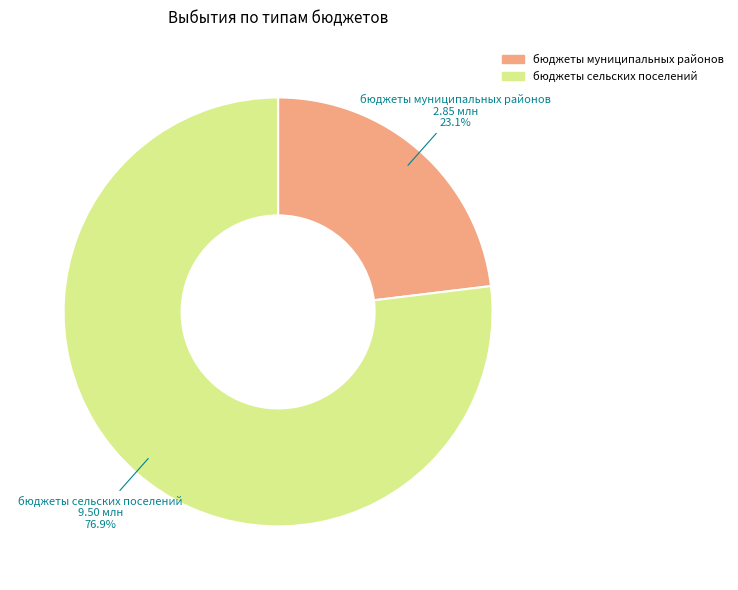

Is there a majority slice in this chart?

Yes